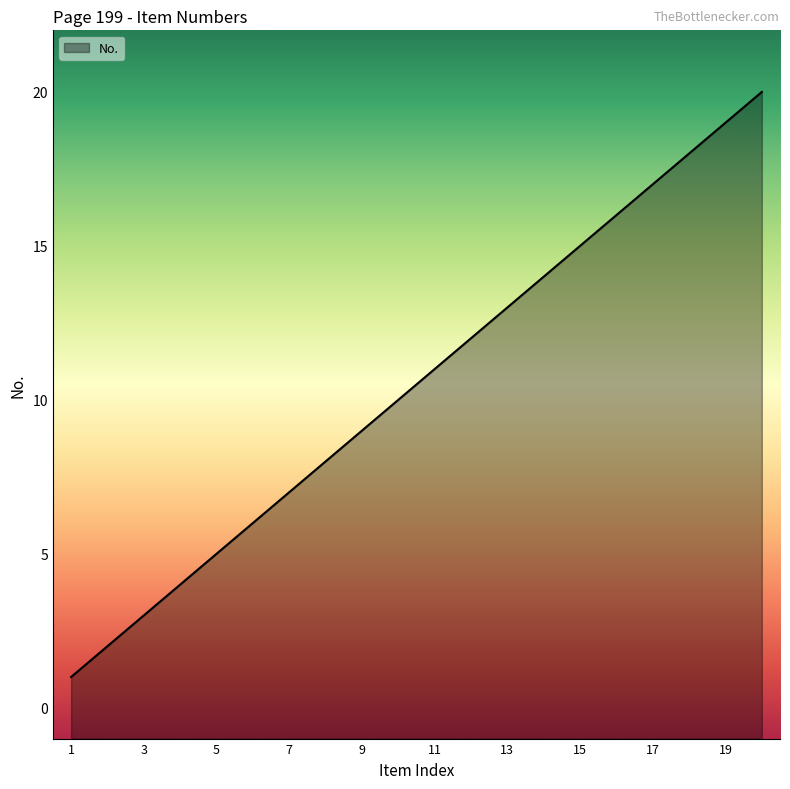

What is the change in value from 11 to 14?

+3